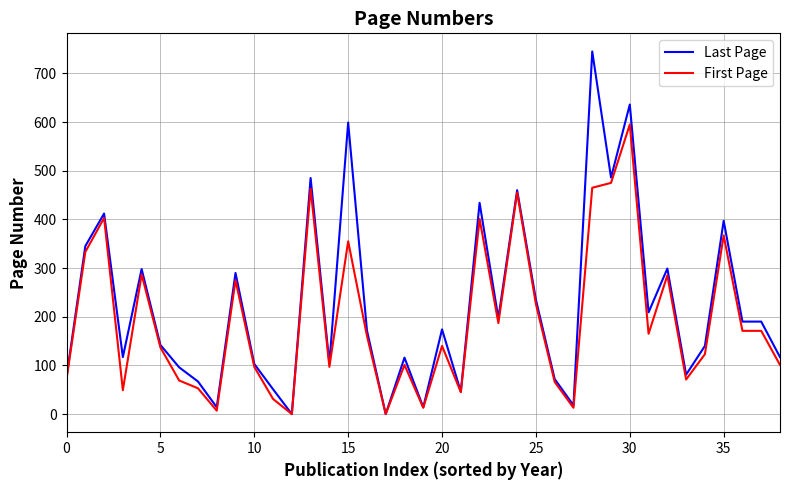

How many categories are shown in the chart?

39